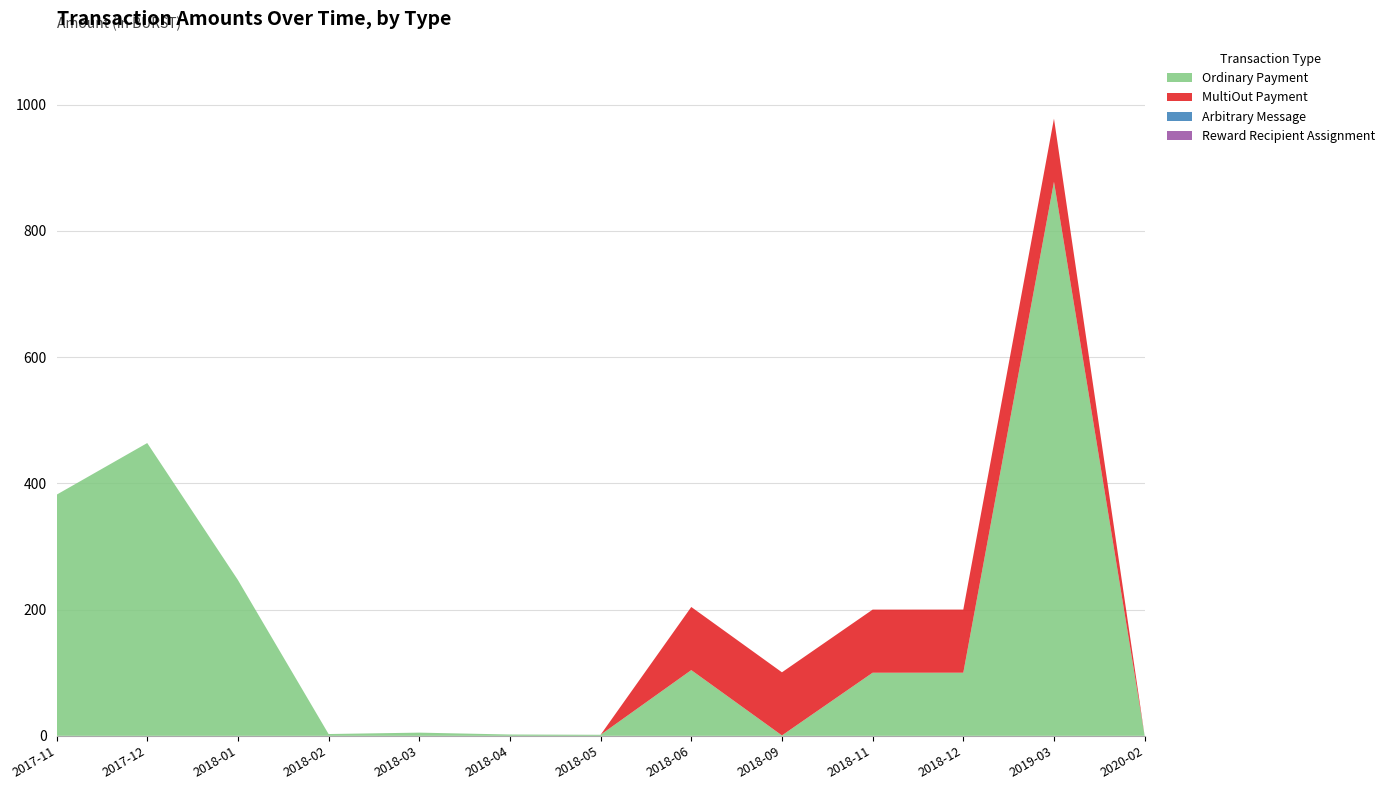

Reading left to right, transcribe all the data shown in this chart.

Ordinary Payment: 2017-11=382.1	2017-12=464.0	2018-01=247.0	2018-02=2.9	2018-03=5.1	2018-04=2.1	2018-05=1.6	2018-06=104.2	2018-09=0.6	2018-11=100.0	2018-12=100.0	2019-03=878.0	2020-02=0.0
MultiOut Payment: 2017-11=0.0	2017-12=0.0	2018-01=0.0	2018-02=0.0	2018-03=0.0	2018-04=0.0	2018-05=0.0	2018-06=100.0	2018-09=100.0	2018-11=100.0	2018-12=100.0	2019-03=100.0	2020-02=0.0
Arbitrary Message: 2017-11=0.0	2017-12=0.0	2018-01=0.0	2018-02=0.0	2018-03=0.0	2018-04=0.0	2018-05=0.0	2018-06=0.0	2018-09=0.0	2018-11=0.0	2018-12=0.0	2019-03=0.0	2020-02=0.0
Reward Recipient Assignment: 2017-11=0.0	2017-12=0.0	2018-01=0.0	2018-02=0.0	2018-03=0.0	2018-04=0.0	2018-05=0.0	2018-06=0.0	2018-09=0.0	2018-11=0.0	2018-12=0.0	2019-03=0.0	2020-02=0.0